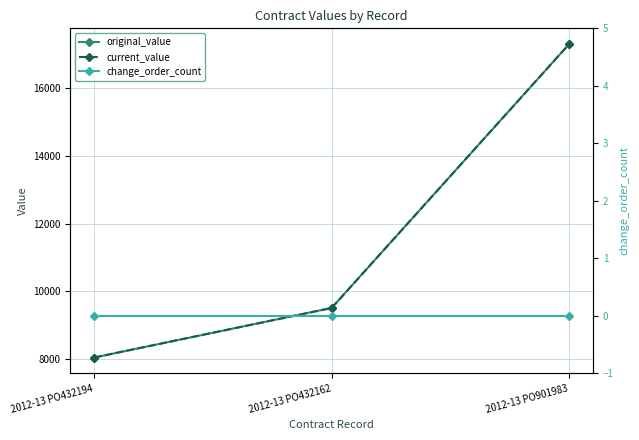

Reading left to right, list all the values displayed in this chart.

original_value: 2012-13 PO432194=8031.0	2012-13 PO432162=9500.0	2012-13 PO901983=17317.0
current_value: 2012-13 PO432194=8031.0	2012-13 PO432162=9500.0	2012-13 PO901983=17317.0
change_order_count: 2012-13 PO432194=0.0	2012-13 PO432162=0.0	2012-13 PO901983=0.0